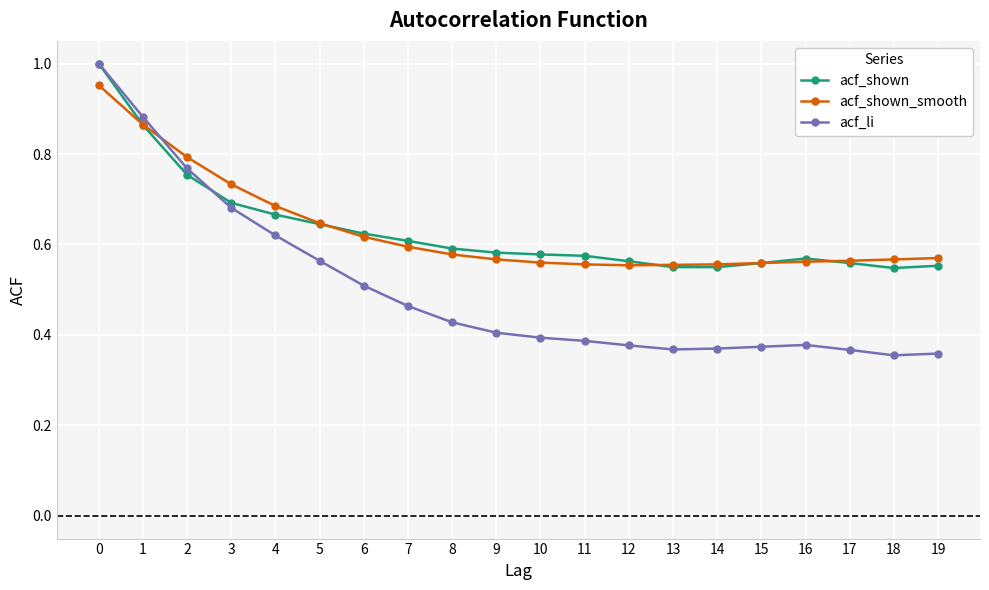

What is the difference between the highest and lowest values at 10?

0.2